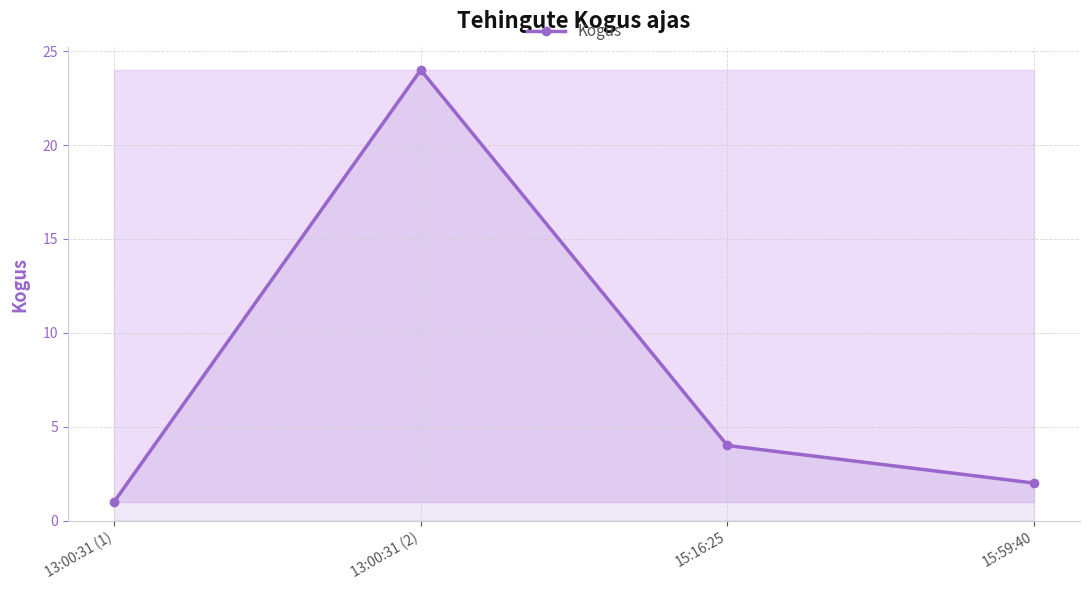

Count the number of data series in this chart.

1